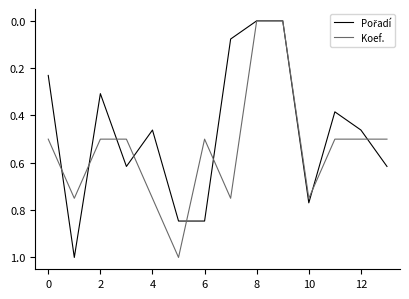

Which series has the largest total across all categories?

Koef.